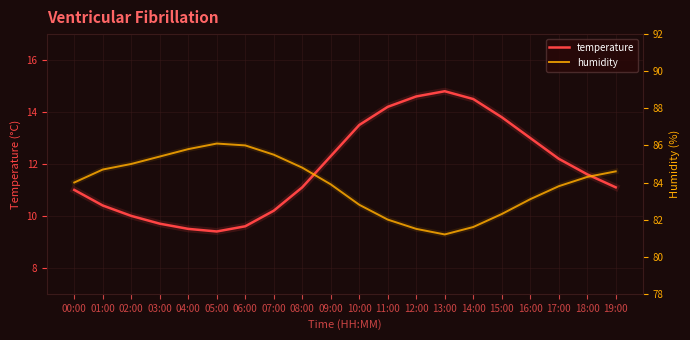

What is the difference between the maximum and minimum values in the temperature series?

5.4